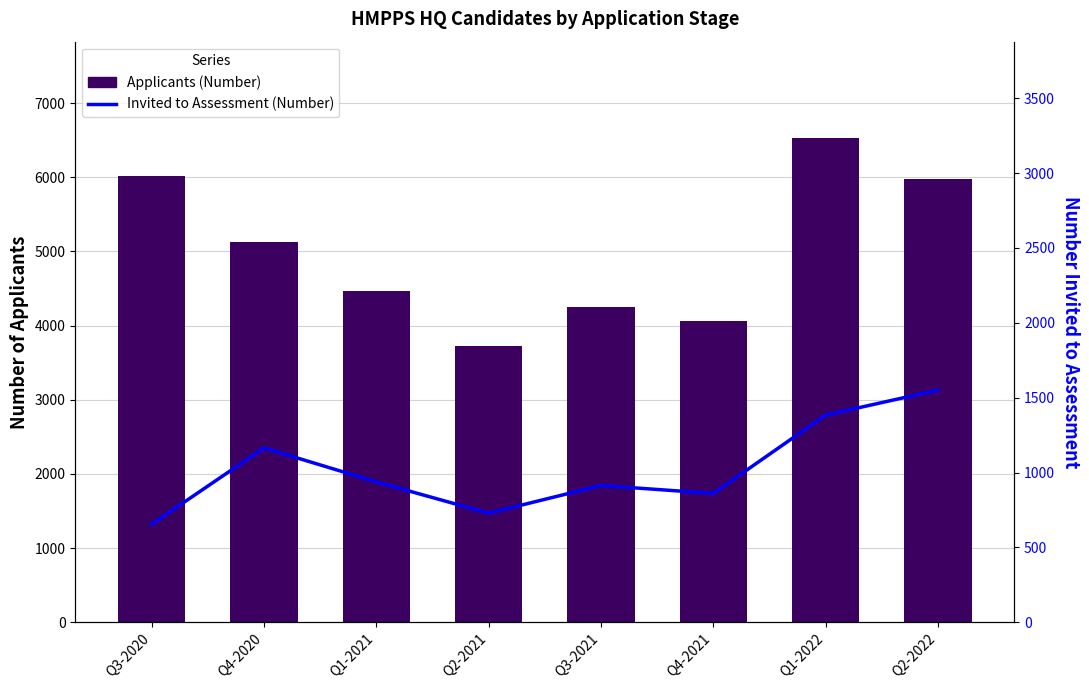

What is the label of the 8th bar from the left?

Q2-2022